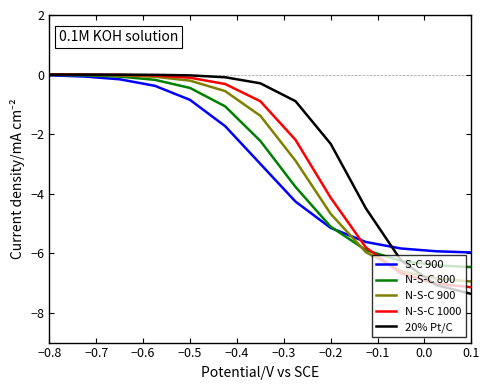

What is the lowest value of the N-S-C 1000 series?

-7.1